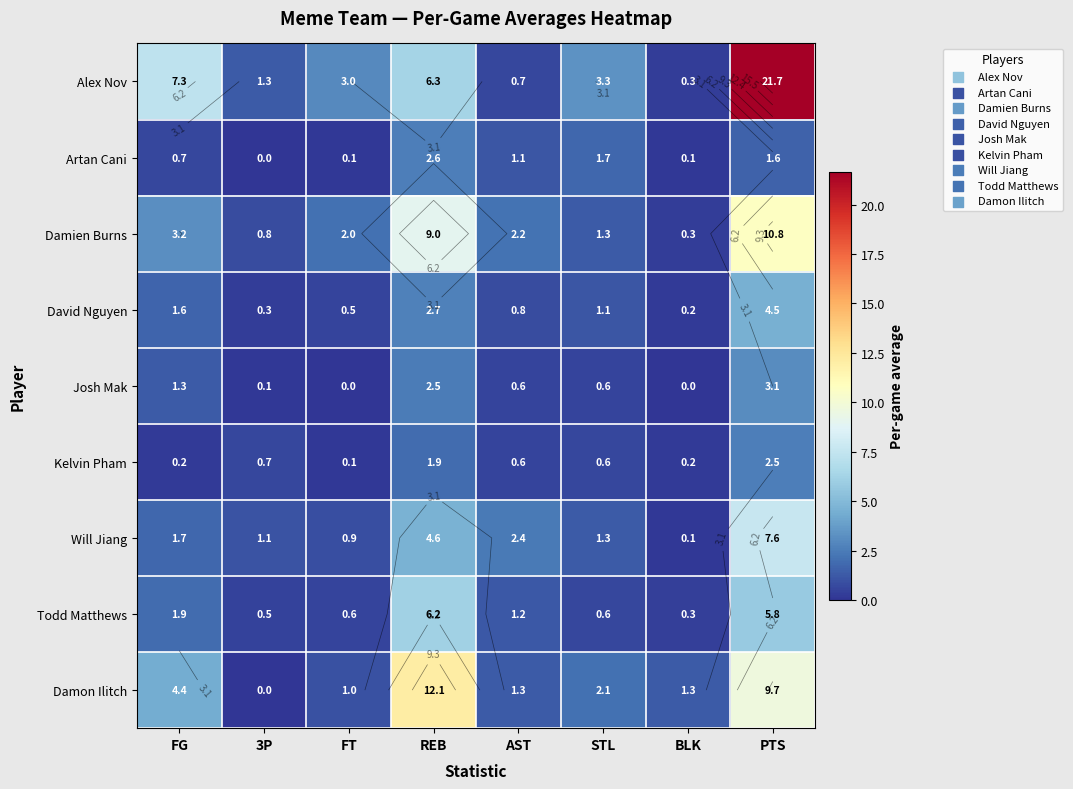

What is the difference between the highest and lowest values at 3P?

1.3